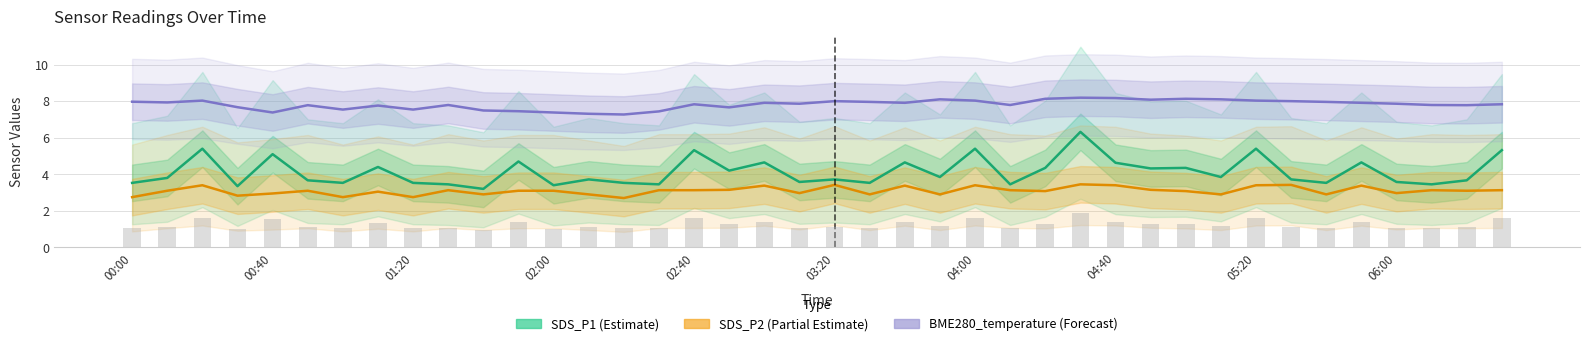

Which series changed the most between 20 and 38?

SDS_P2 (Partial Estimate)